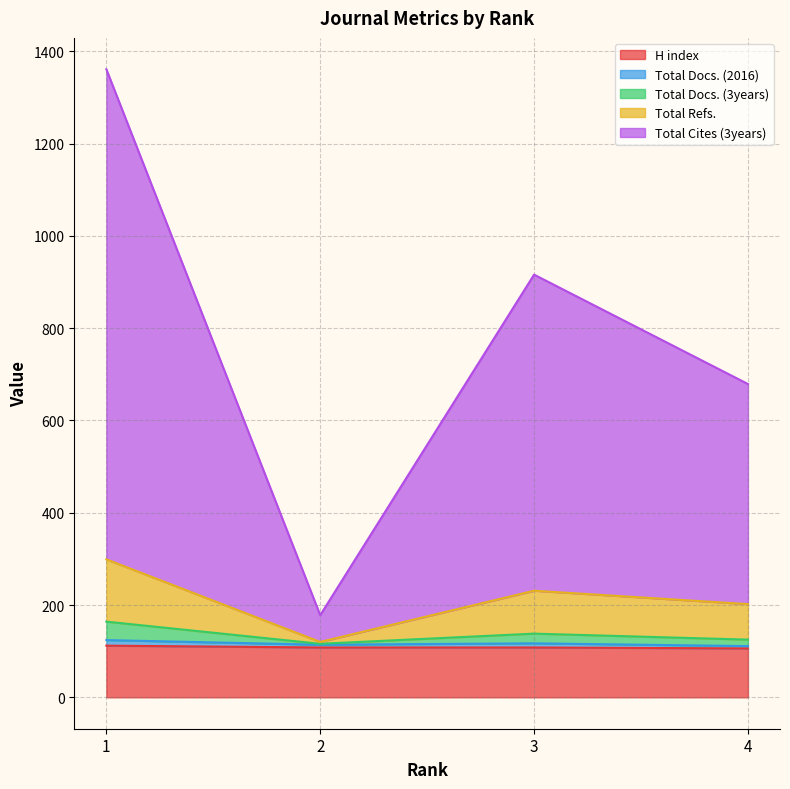

The H index series shows 49 at 4. True or false?

False